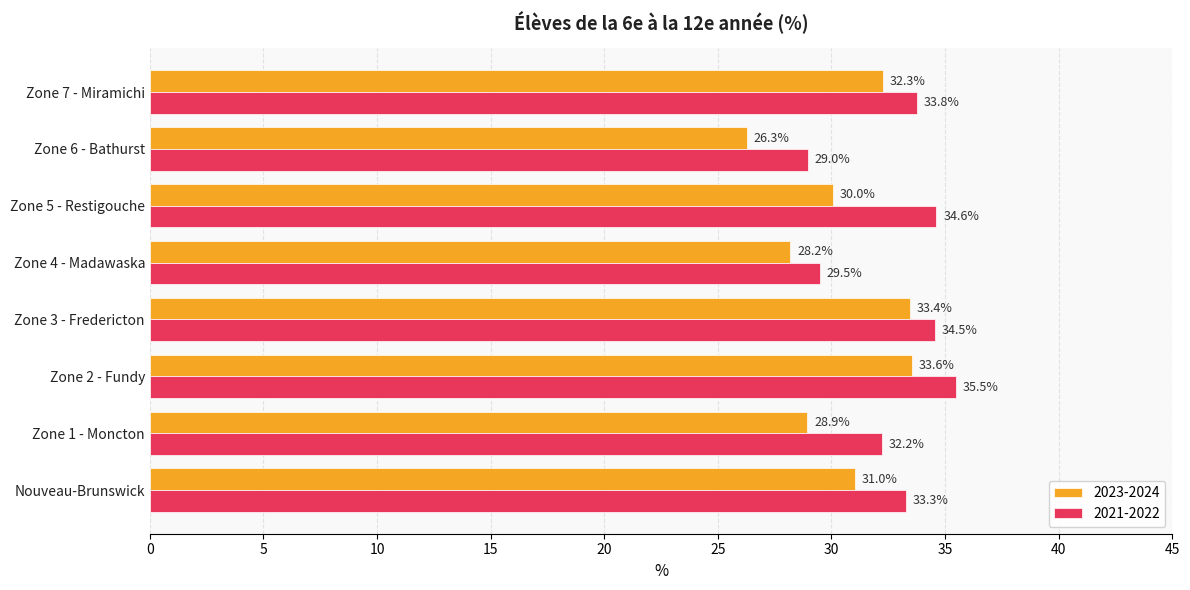

True or false: 2023-2024 has a value of 49.6 at Nouveau-Brunswick.

False